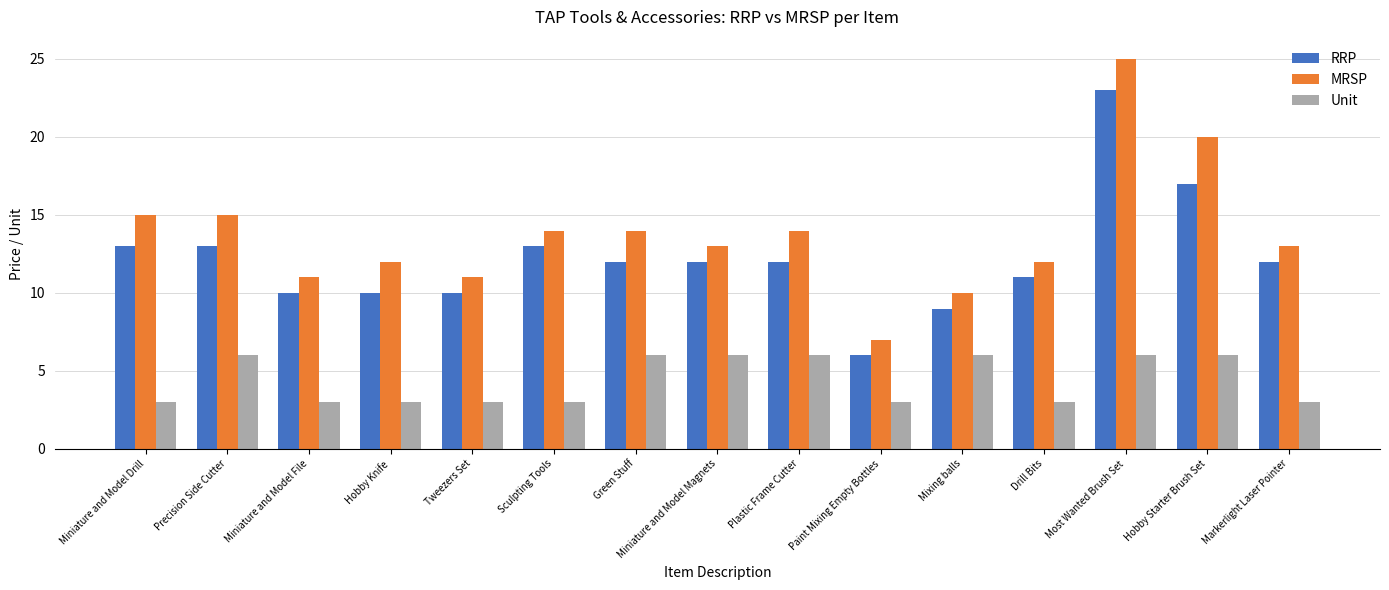

What is the average value of the RRP series?

12.2